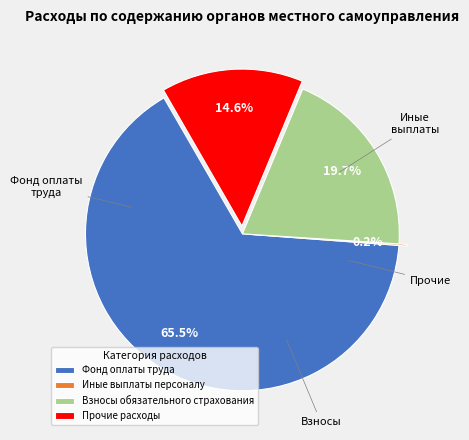

What is the largest slice in the pie chart?

Фонд оплаты труда